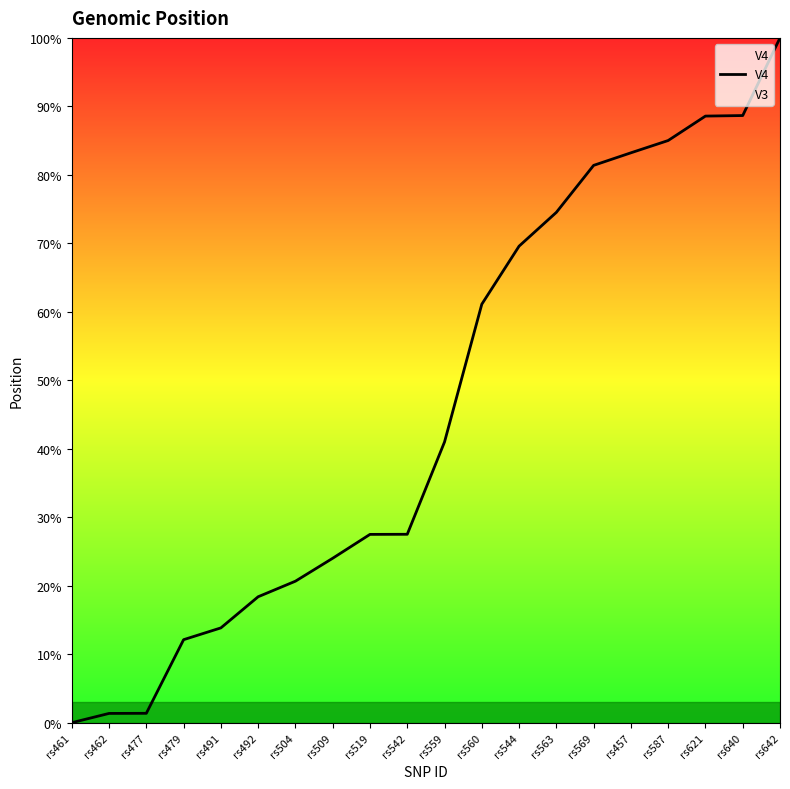

Reading left to right, extract all data points from this chart.

rs461=119276210	rs462=119278368	rs477=119278394	rs479=119295568	rs491=119298314	rs492=119305578	rs504=119309206	rs509=119314555	rs519=119320121	rs542=119320146	rs559=119341674	rs560=119373803	rs544=119387341	rs563=119395223	rs569=119406183	rs457=119409111	rs587=119411979	rs621=119417676	rs640=119417803	rs642=119435913